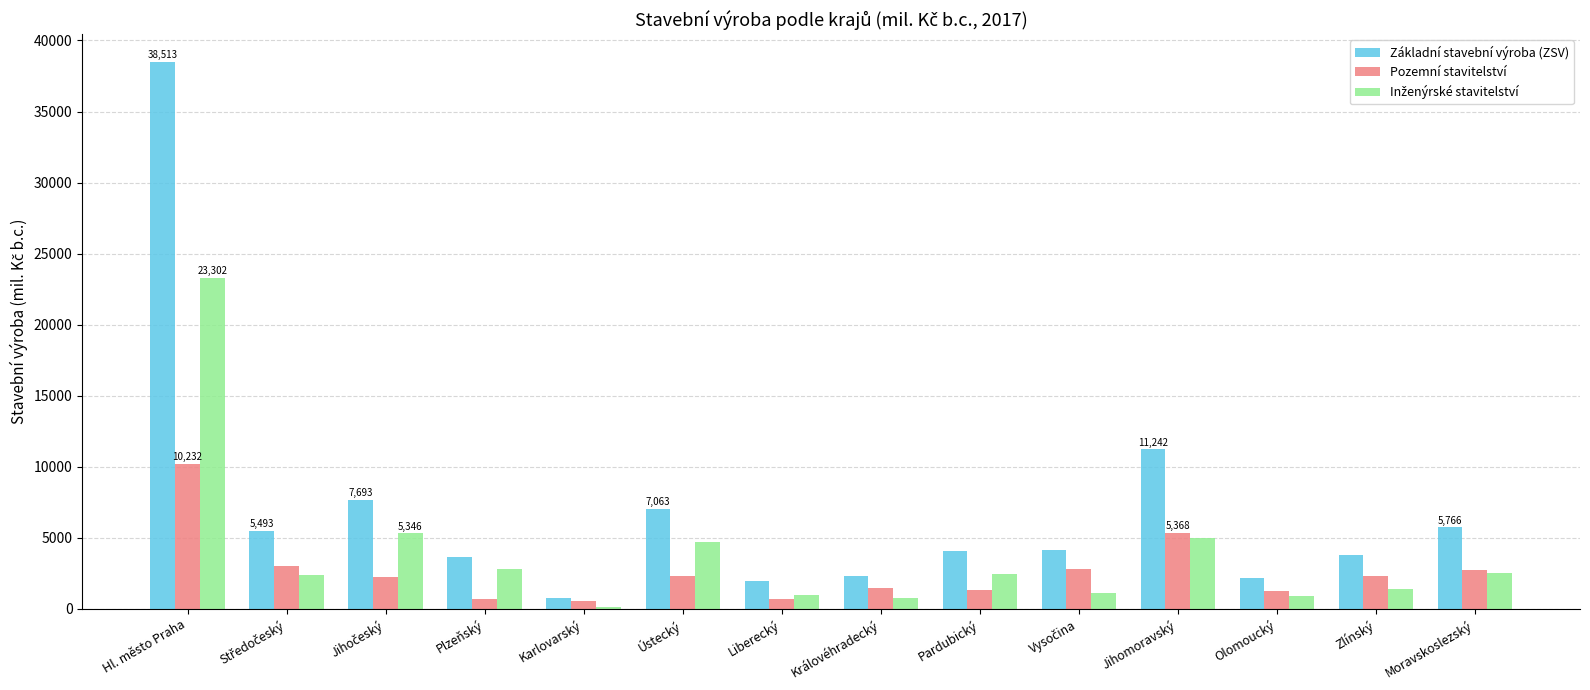

Which series has the largest total across all categories?

Základní stavební výroba (ZSV)